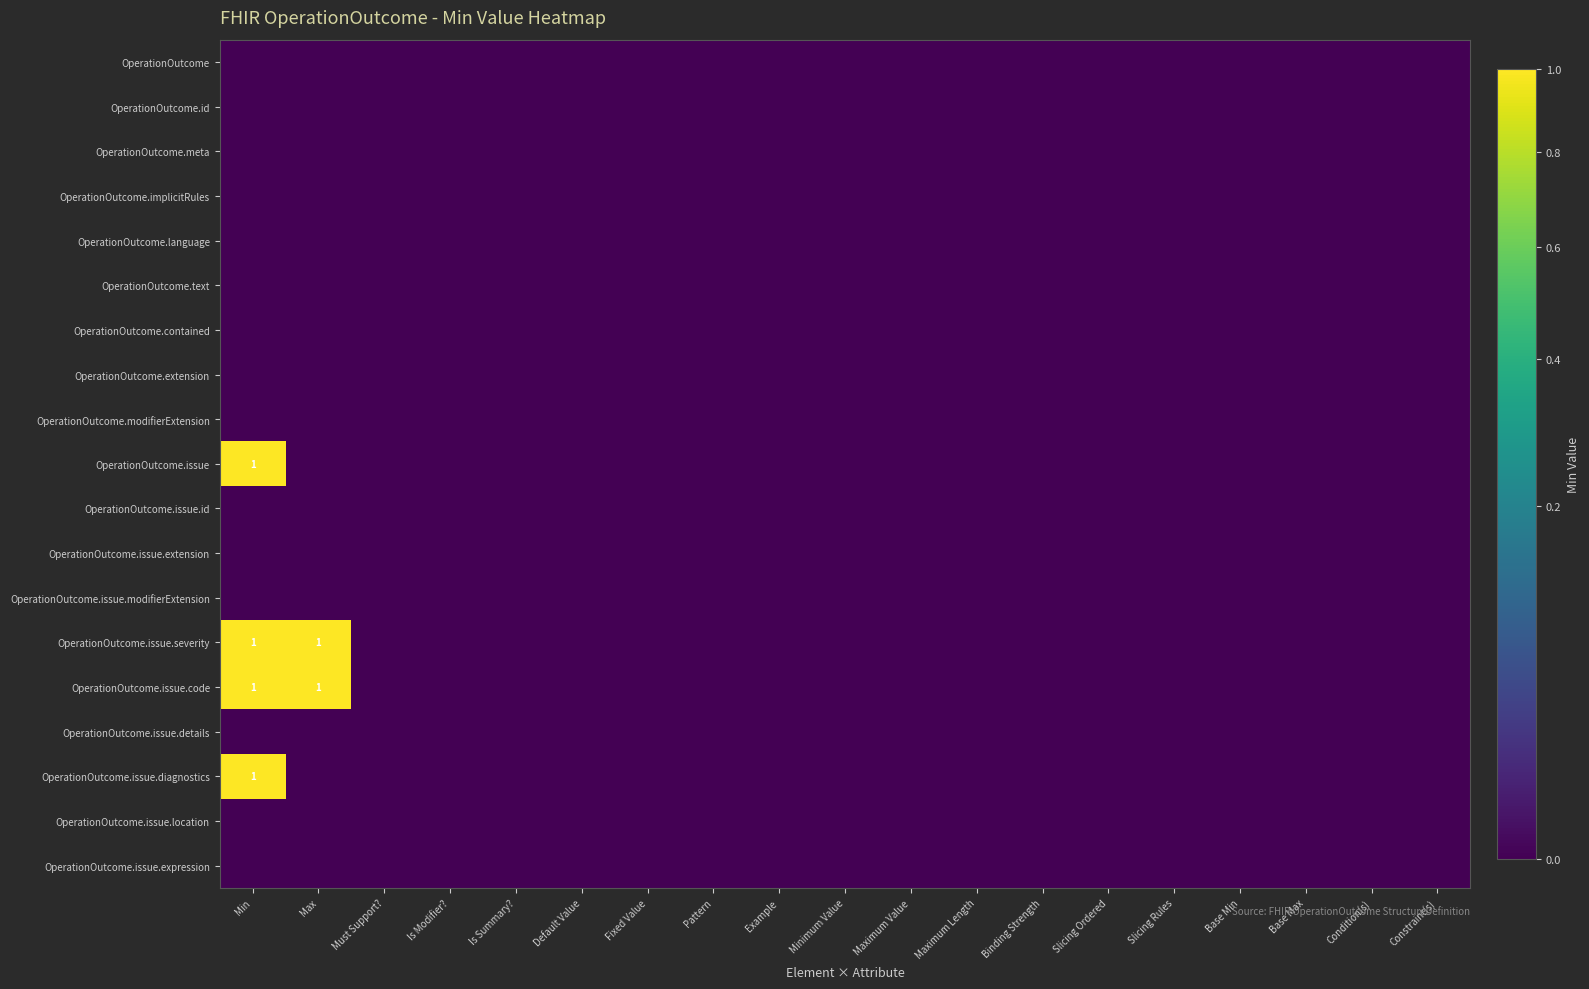

Rank the series by their maximum value, from lowest to highest.

OperationOutcome, OperationOutcome.id, OperationOutcome.meta, OperationOutcome.implicitRules, OperationOutcome.language, OperationOutcome.text, OperationOutcome.contained, OperationOutcome.extension, OperationOutcome.modifierExtension, OperationOutcome.issue.id, OperationOutcome.issue.extension, OperationOutcome.issue.modifierExtension, OperationOutcome.issue.details, OperationOutcome.issue.location, OperationOutcome.issue.expression, OperationOutcome.issue, OperationOutcome.issue.severity, OperationOutcome.issue.code, OperationOutcome.issue.diagnostics